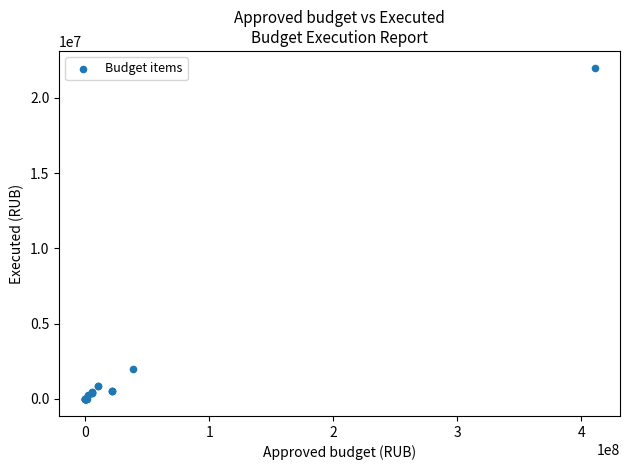

What Y value in the scatter plot is closest to 10988059?

1951138.6